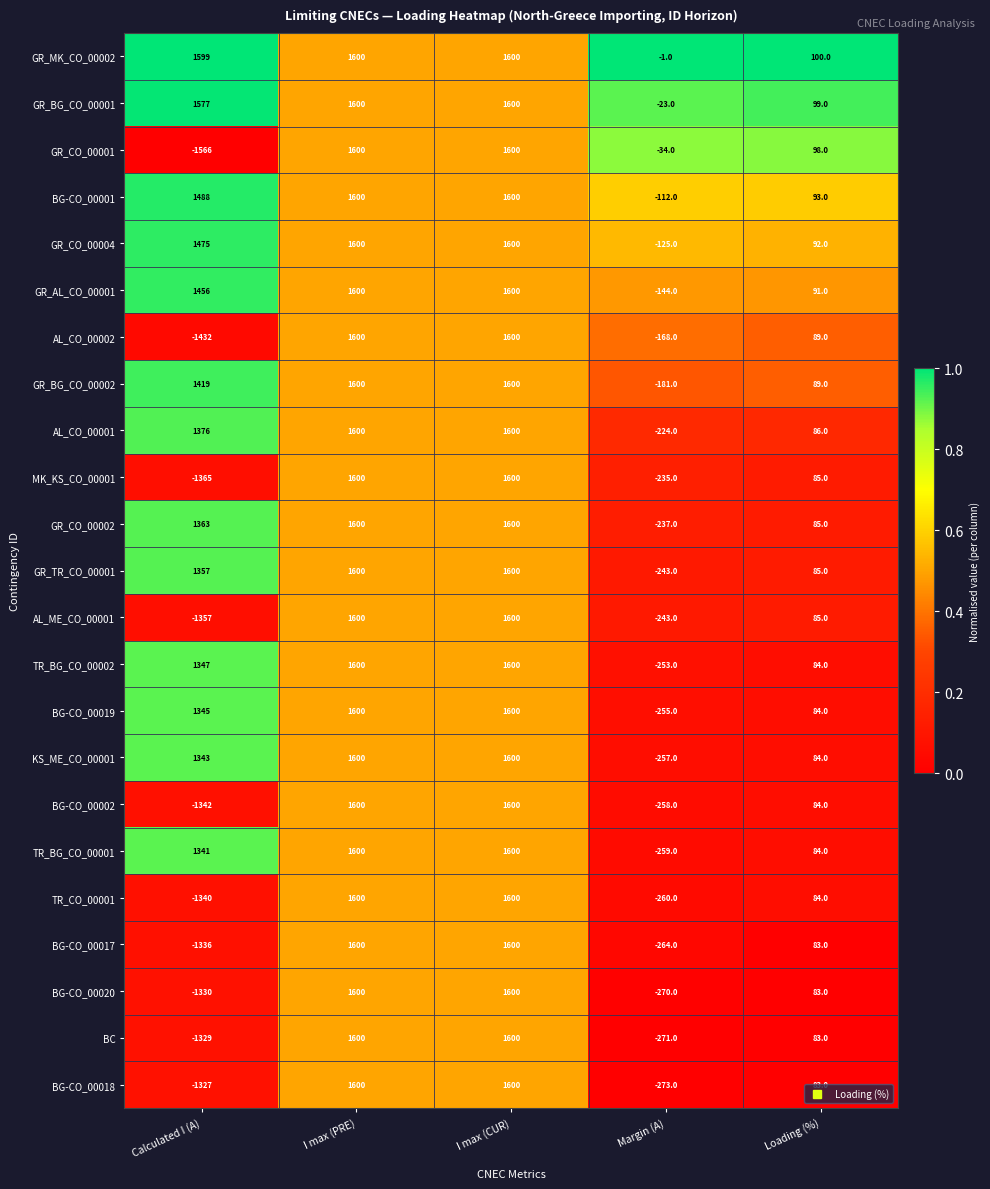

Rank the series at Calculated I (A) from lowest to highest value.

GR_CO_00001, AL_CO_00002, MK_KS_CO_00001, AL_ME_CO_00001, BG-CO_00002, TR_CO_00001, BG-CO_00017, BG-CO_00020, BC, BG-CO_00018, TR_BG_CO_00001, KS_ME_CO_00001, BG-CO_00019, TR_BG_CO_00002, GR_TR_CO_00001, GR_CO_00002, AL_CO_00001, GR_BG_CO_00002, GR_AL_CO_00001, GR_CO_00004, BG-CO_00001, GR_BG_CO_00001, GR_MK_CO_00002